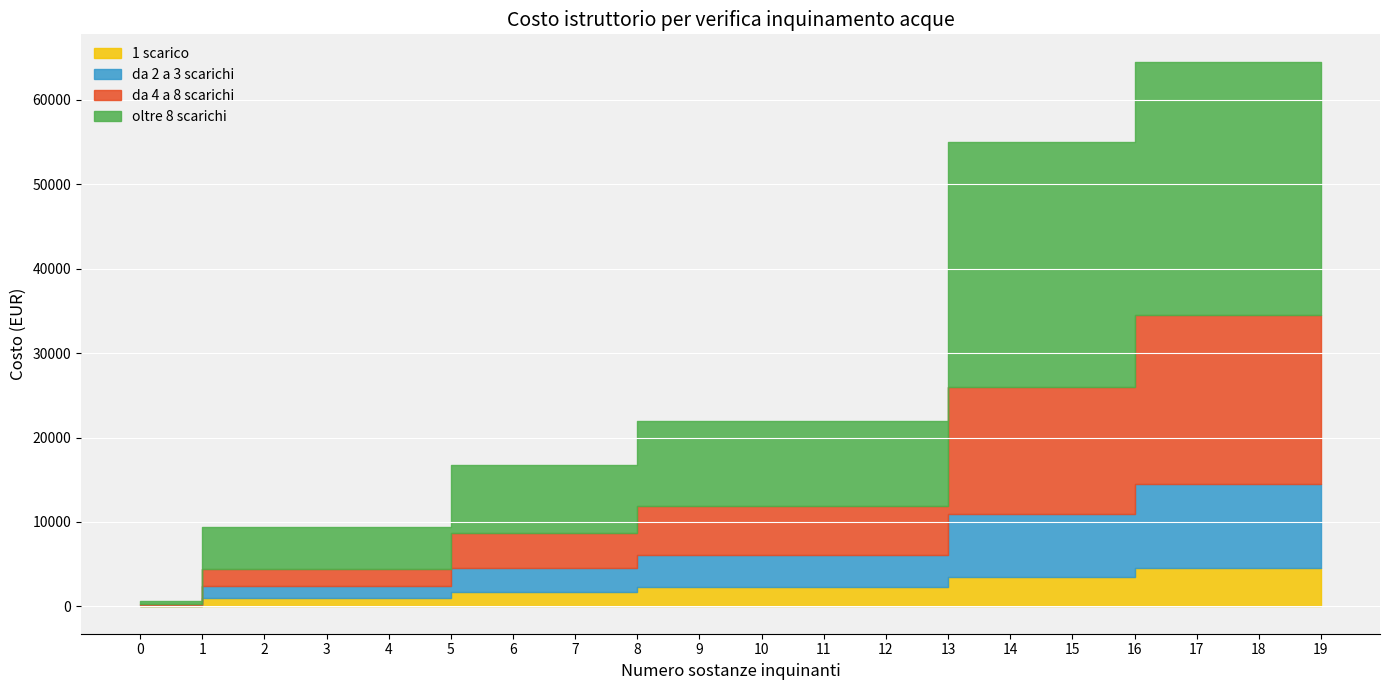

Between 15 and 14, which is larger?

15